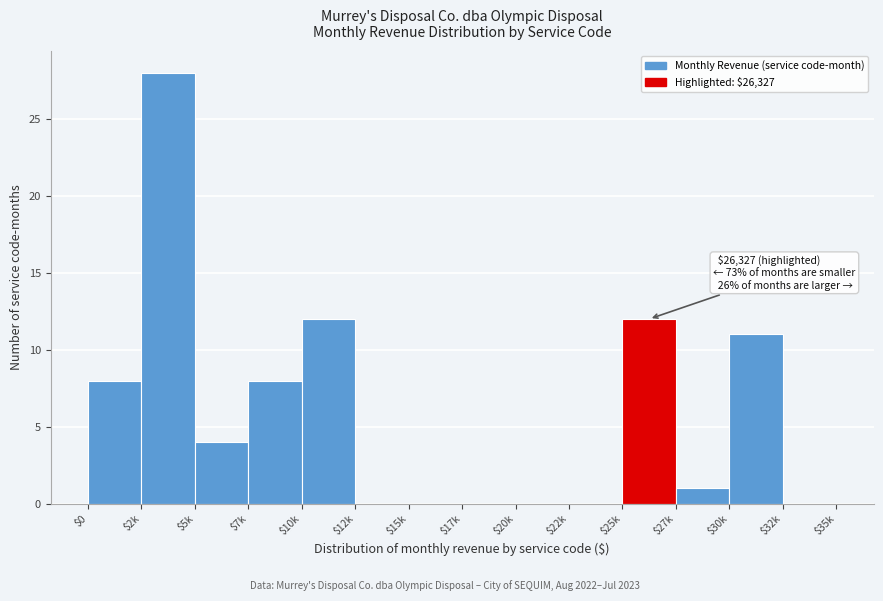

True or false: the data shows 0 at $15k.

True